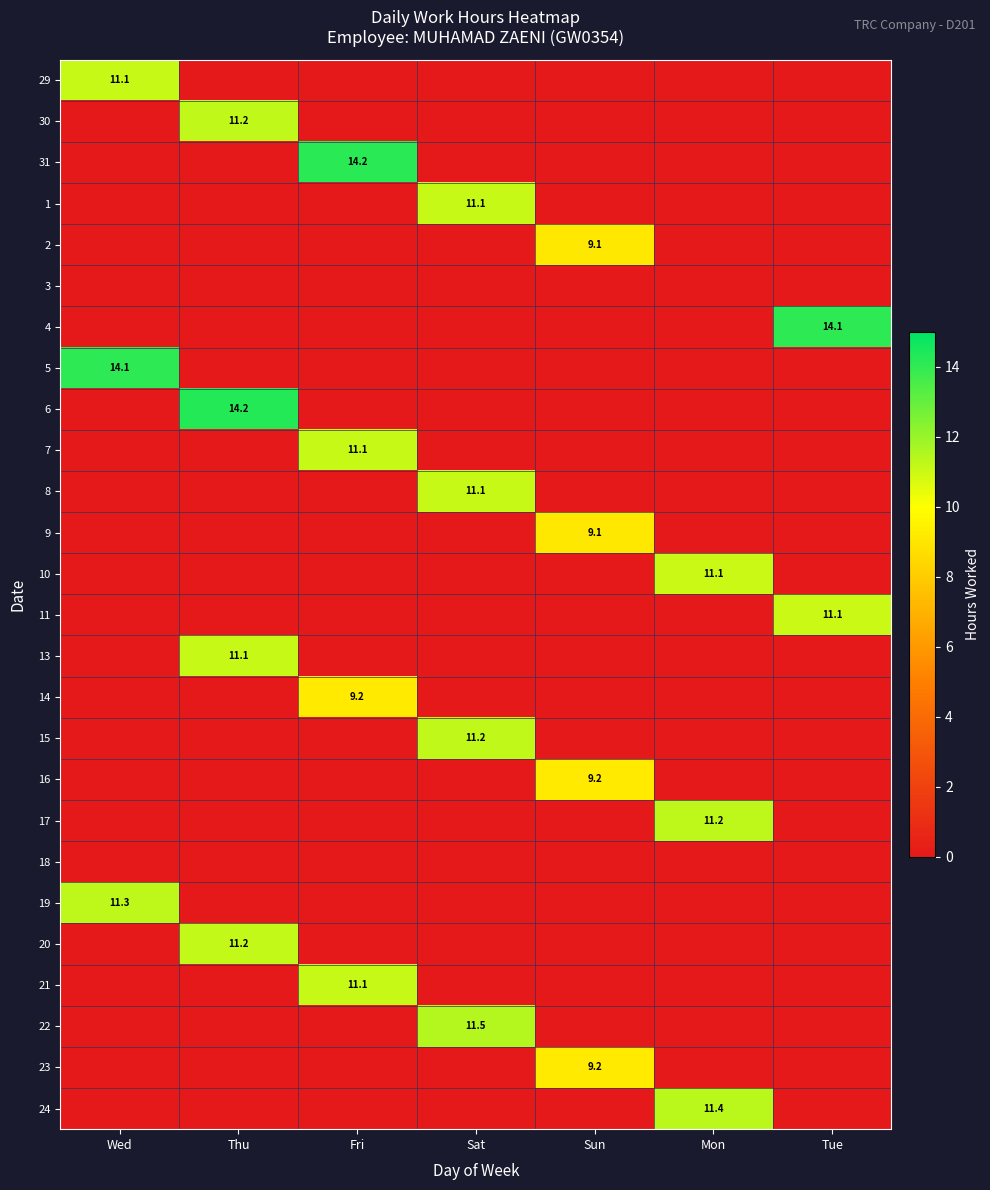

The 30 series shows 4.1 at Tue. True or false?

False